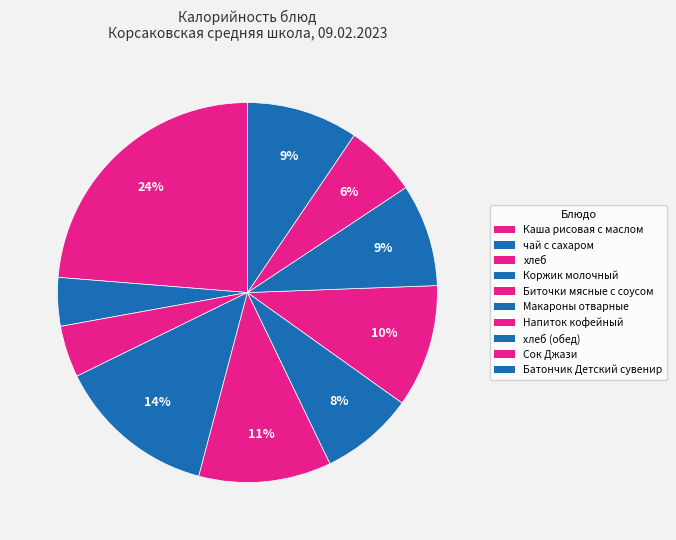

How many slices are in this pie chart?

10